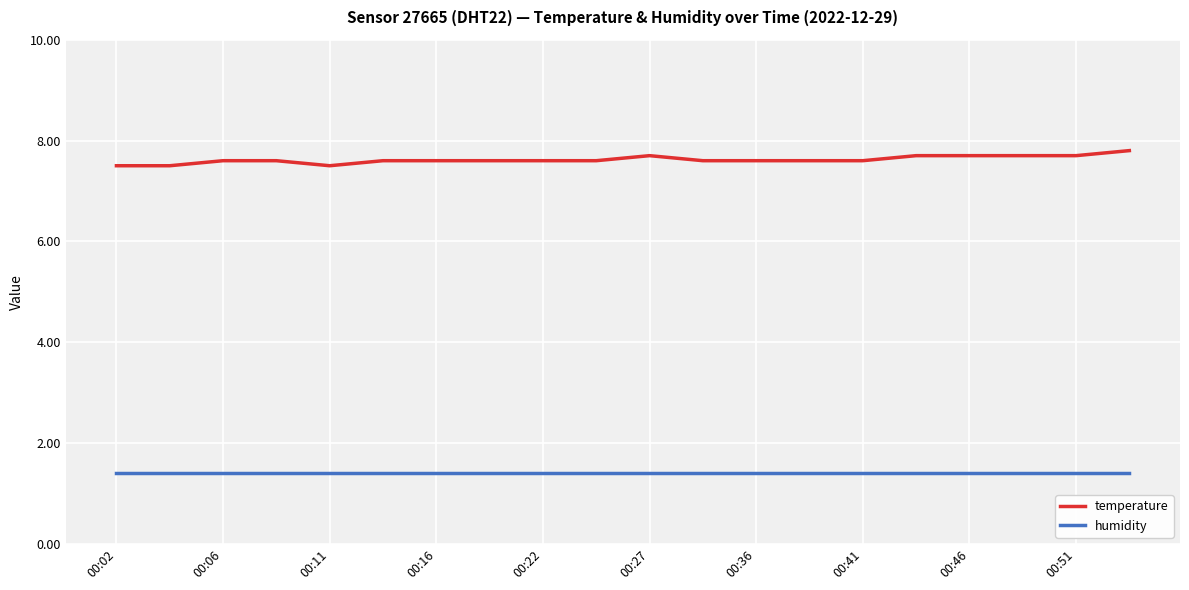

Does the chart display data point markers on the line(s)?

No